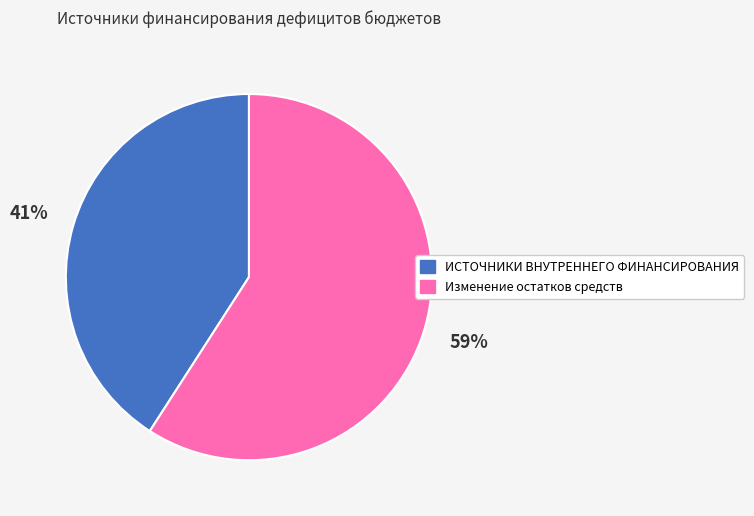

Which category accounts for the majority?

Изменение остатков средств